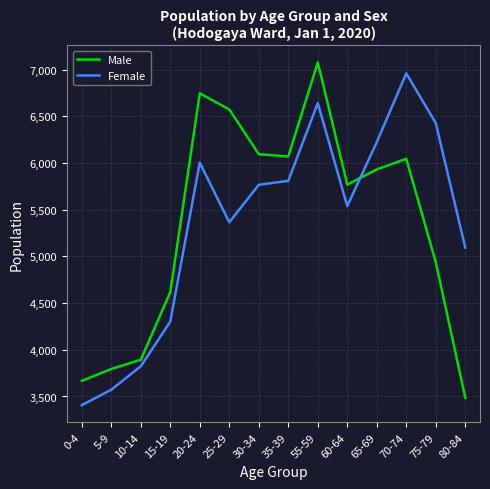

How many intersections are there between Male and Female?

1